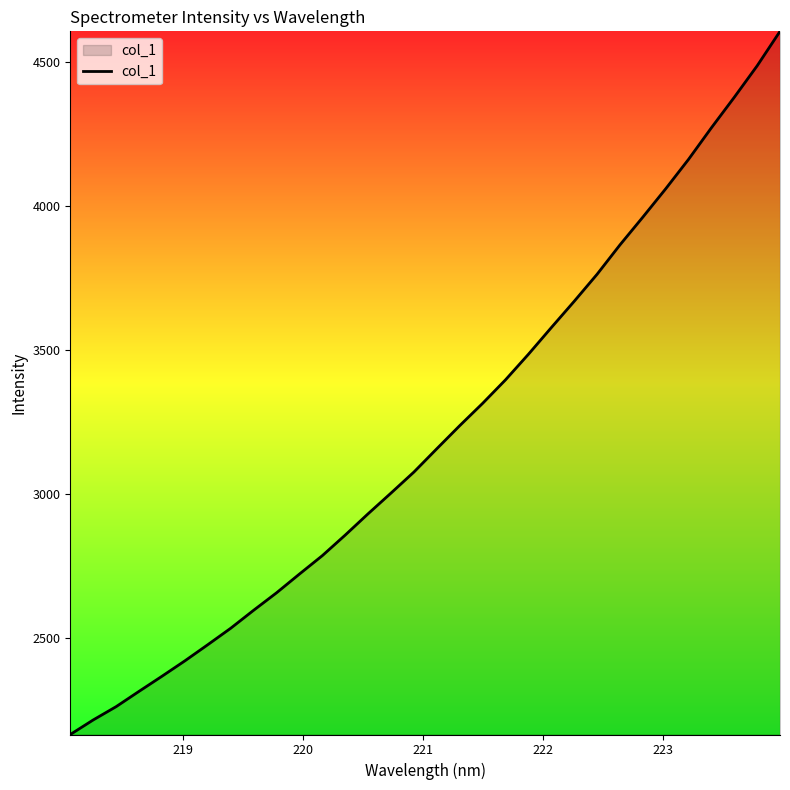

What is the difference between the maximum and minimum values?

2440.9